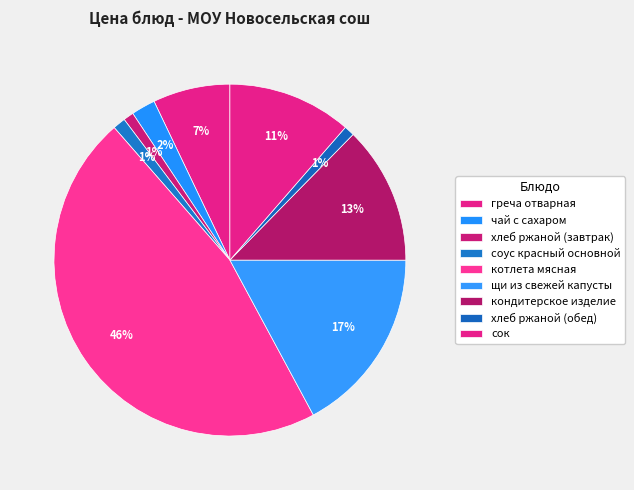

Is it true that кондитерское изделие is 6% of the pie?

False